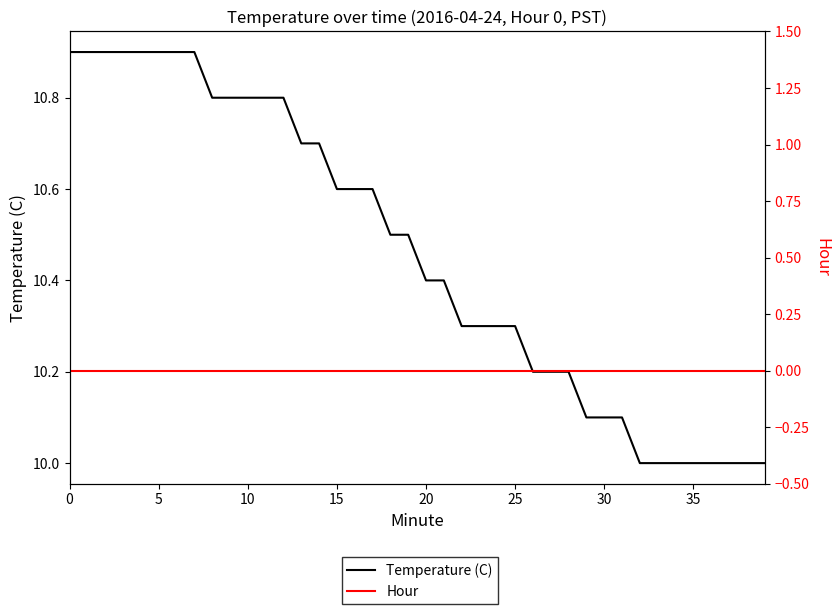

At how many categories does at least one series exceed 9?

40